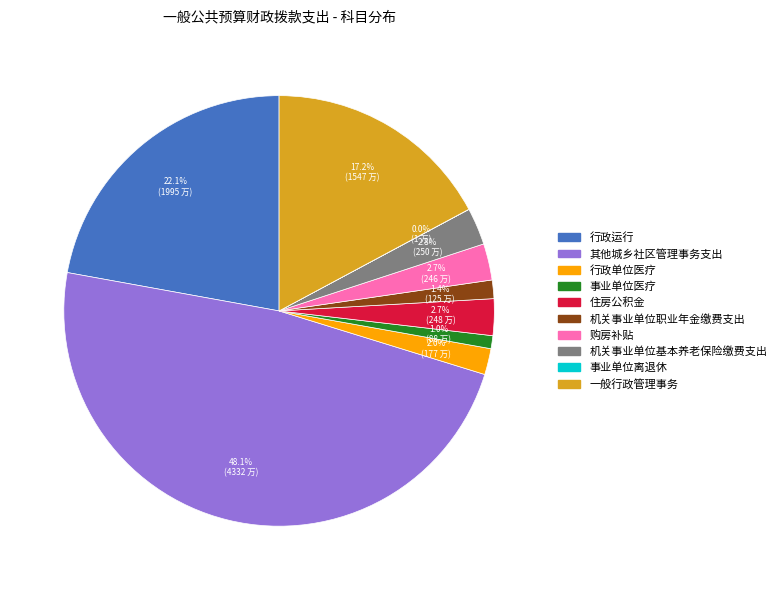

True or false: 其他城乡社区管理事务支出 accounts for 53% of the total.

False